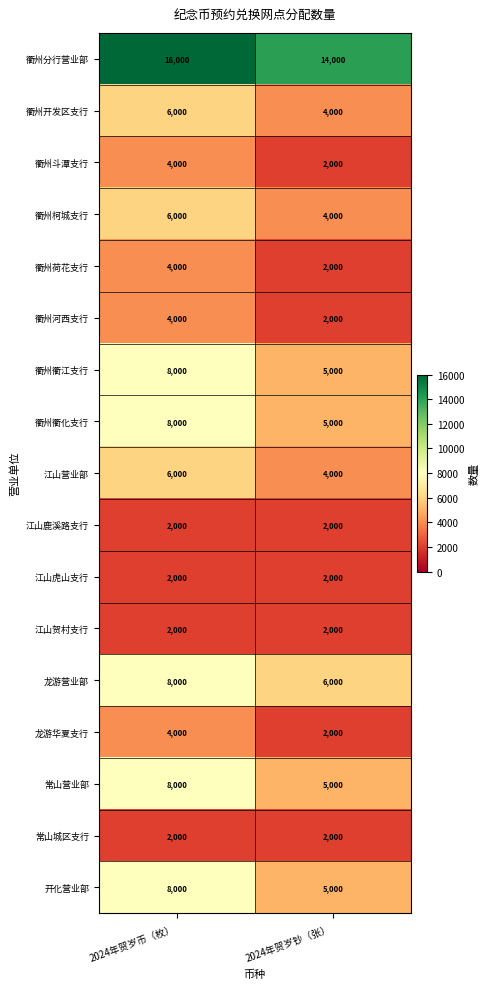

What is the difference between the maximum and minimum values in the 龙游华夏支行 series?

2000